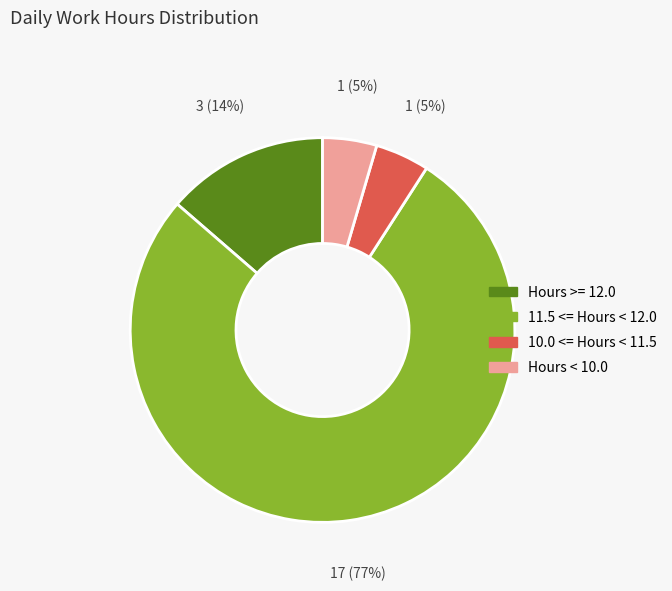

To the nearest percent, what is the average slice percentage?

25%